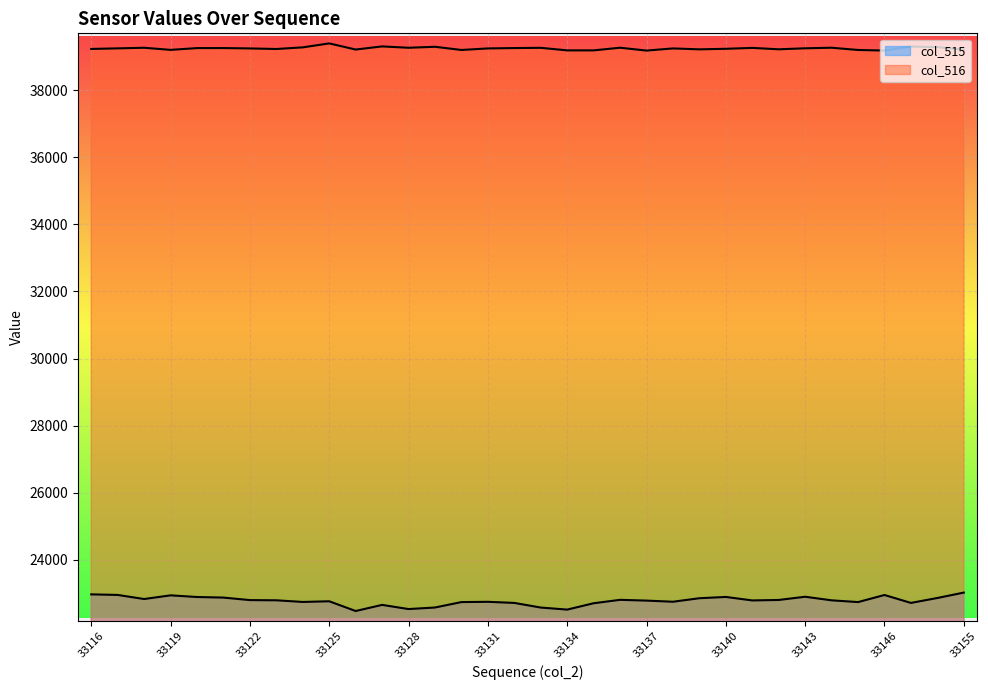

List the labels in order of col_515 value, smallest first.

33126, 33134, 33128, 33133, 33129, 33127, 33135, 33132, 33147, 33130, 33145, 33124, 33131, 33138, 33125, 33137, 33141, 33144, 33123, 33122, 33142, 33136, 33118, 33139, 33148, 33121, 33120, 33140, 33143, 33119, 33146, 33117, 33116, 33155